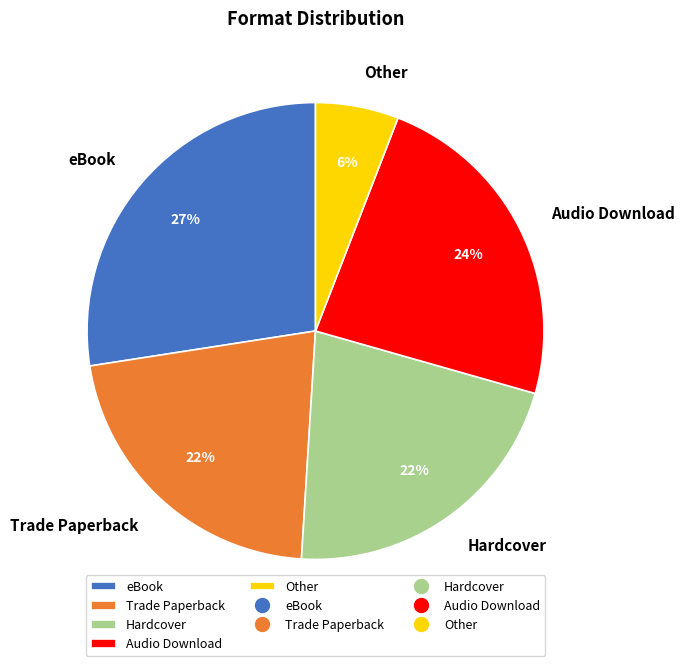

Approximately how many times larger is the value at Audio Download compared to Other?

4.0